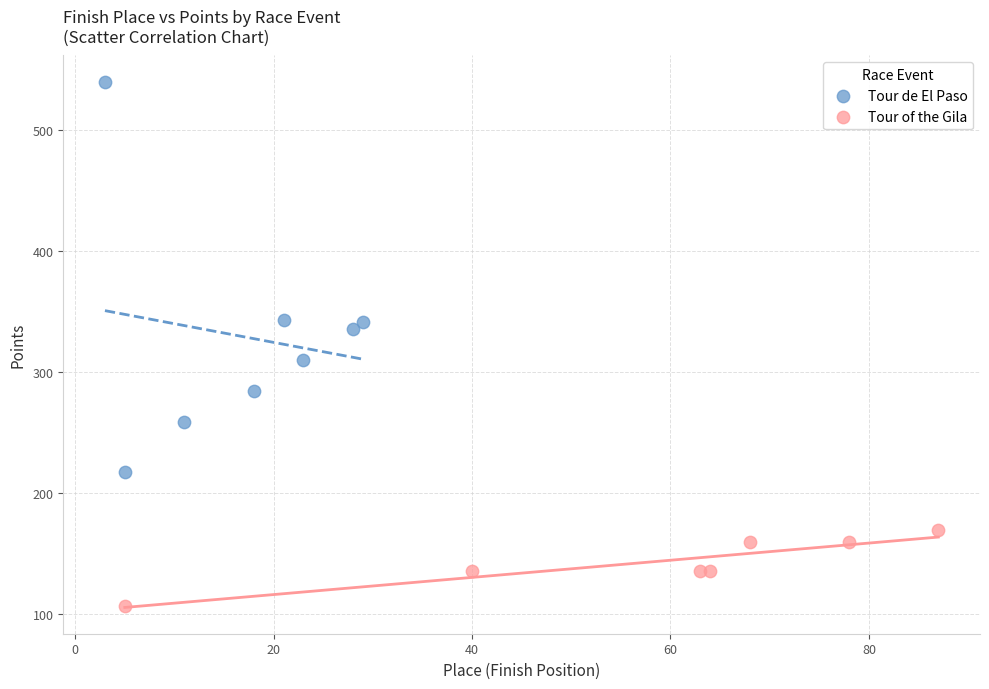

Which series contains the lowest Y value?

Tour of the Gila